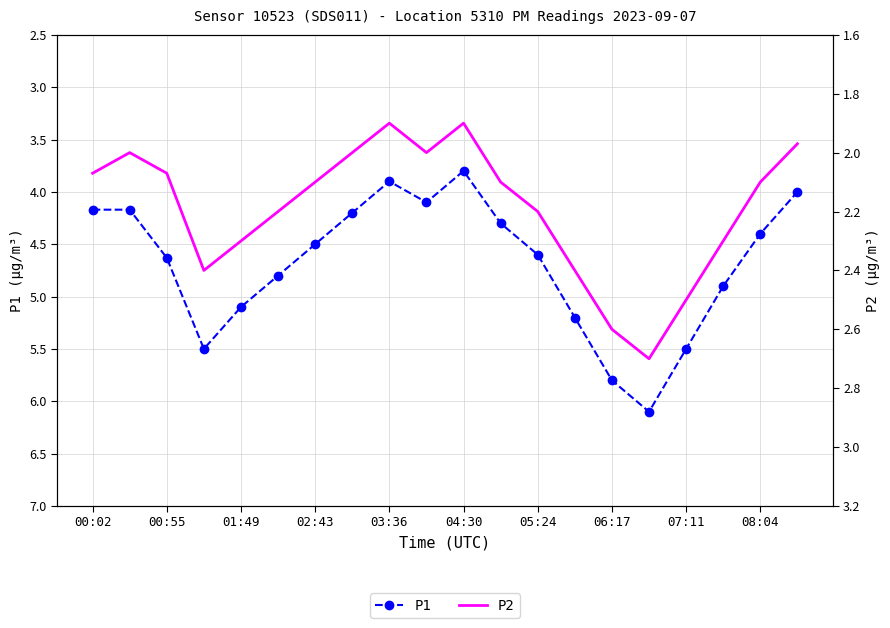

What is the approximate value of P1 at 07:11?

5.5